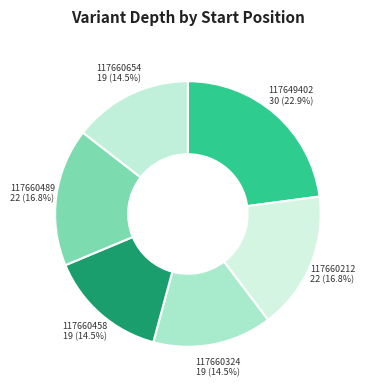

How many slices are in this pie chart?

6